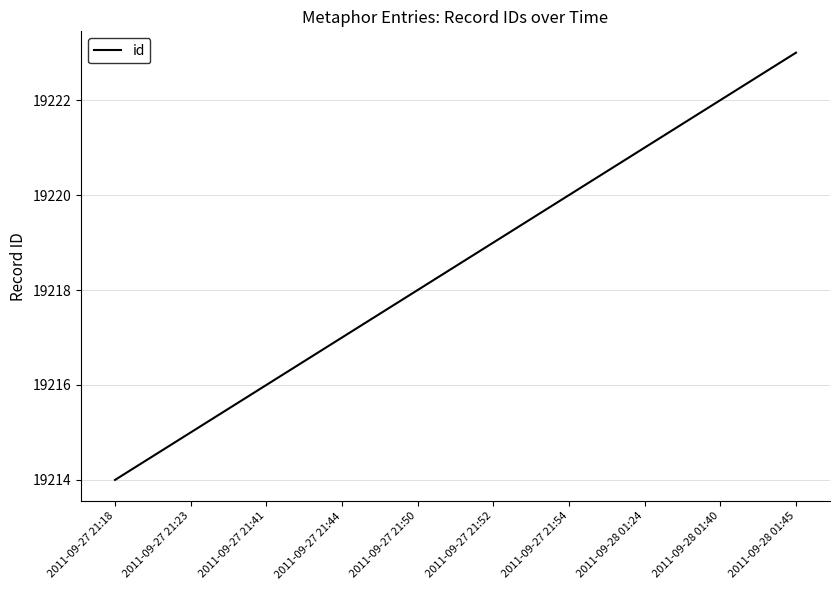

What is the difference between the maximum and minimum values?

9